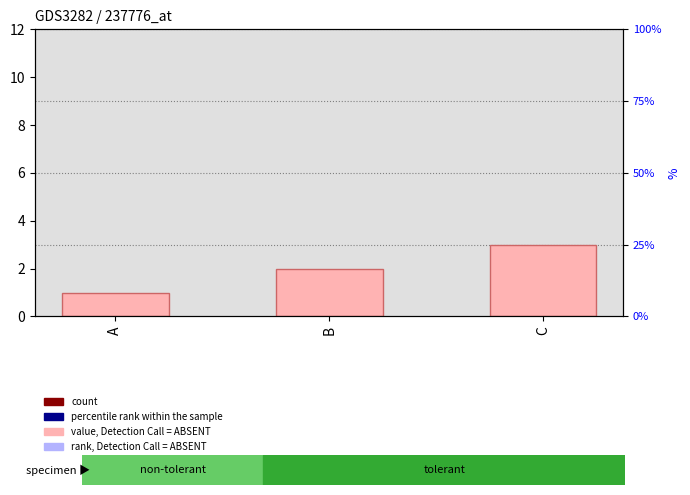

What is the change in value from B to C?

+1